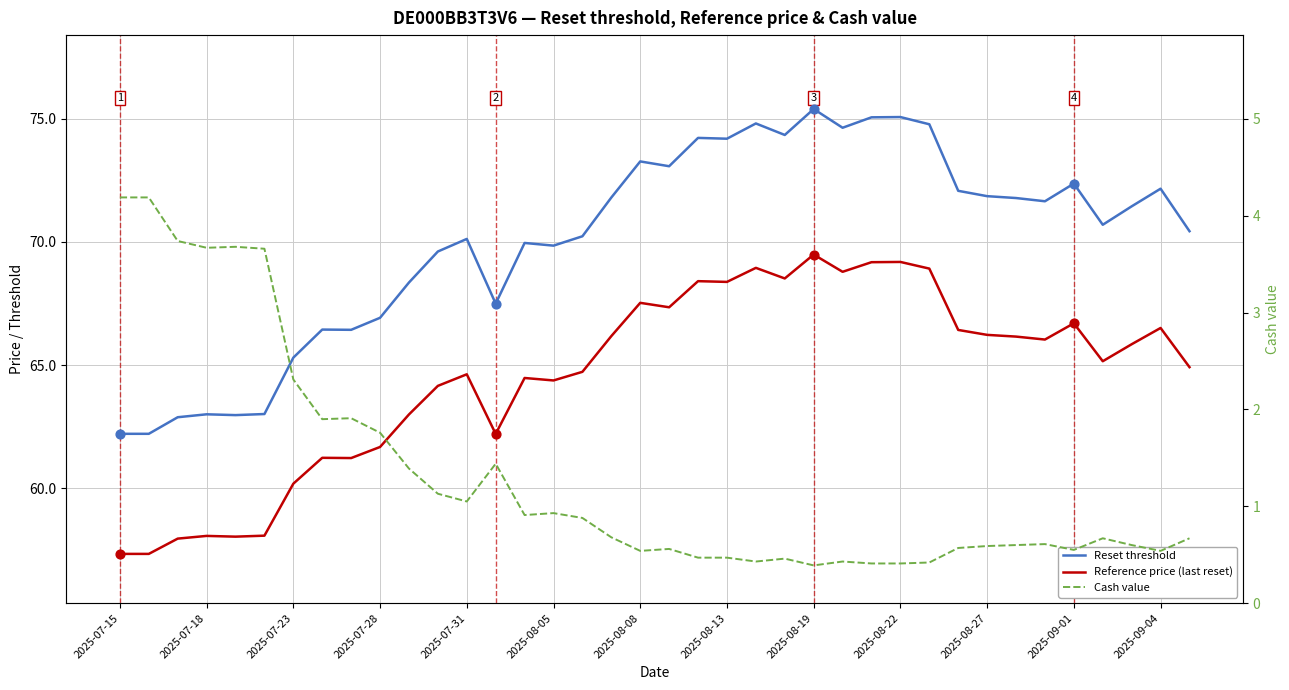

What are all the series names shown in the legend?

Reset threshold, Reference price (last reset), Cash value